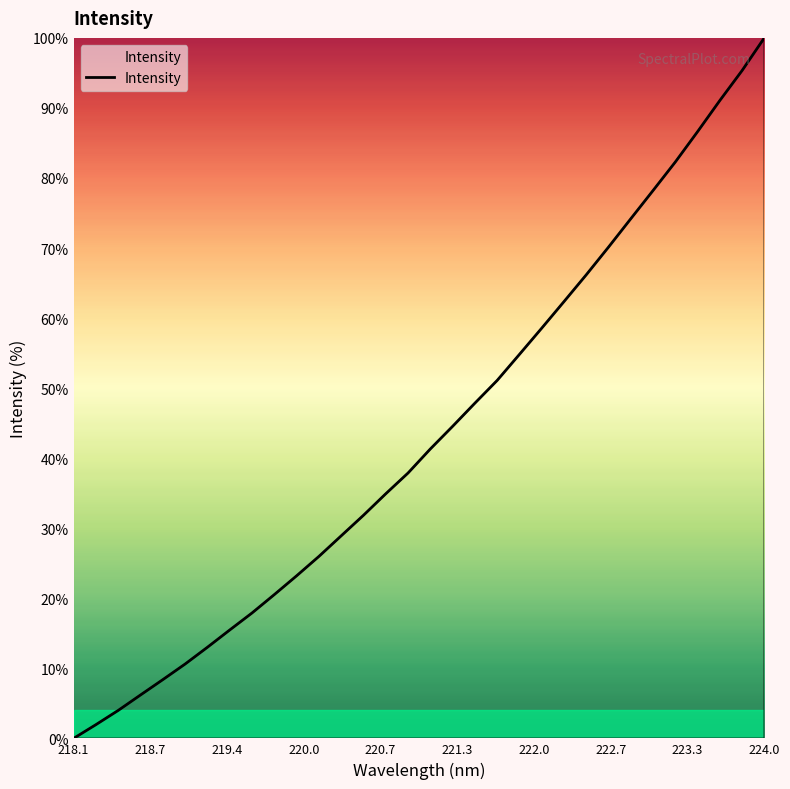

What is the maximum value shown in the chart?

100.0